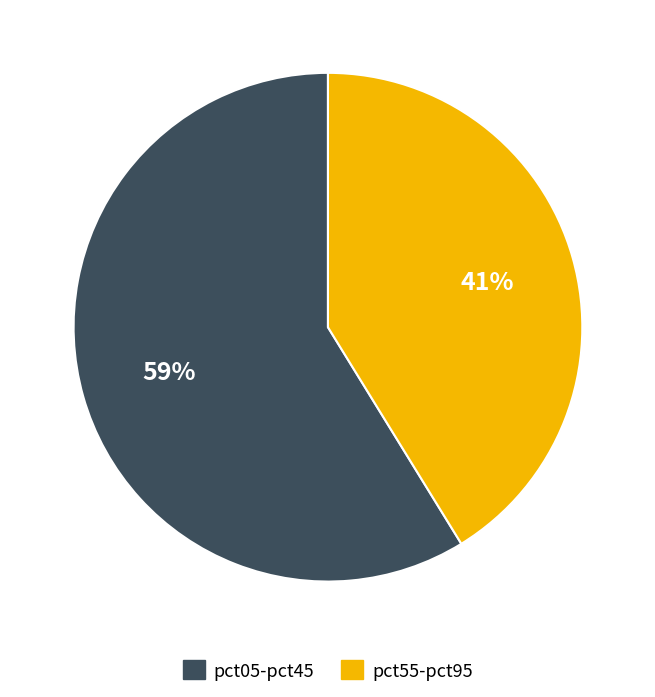

To the nearest percent, what is the difference between the largest and smallest slice percentages?

18%